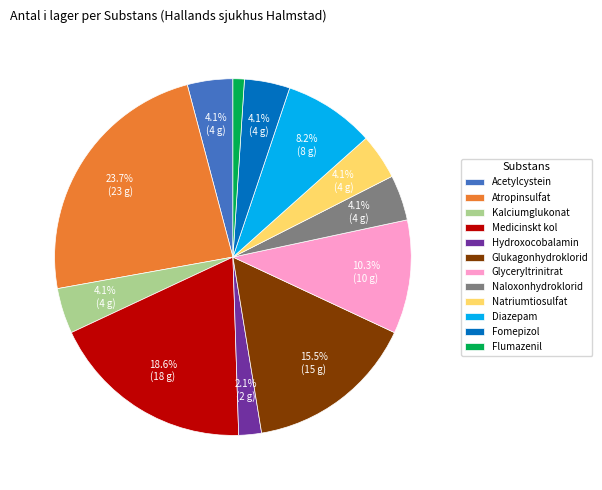

What percentage is the Naloxonhydroklorid slice, to the nearest percent?

4%